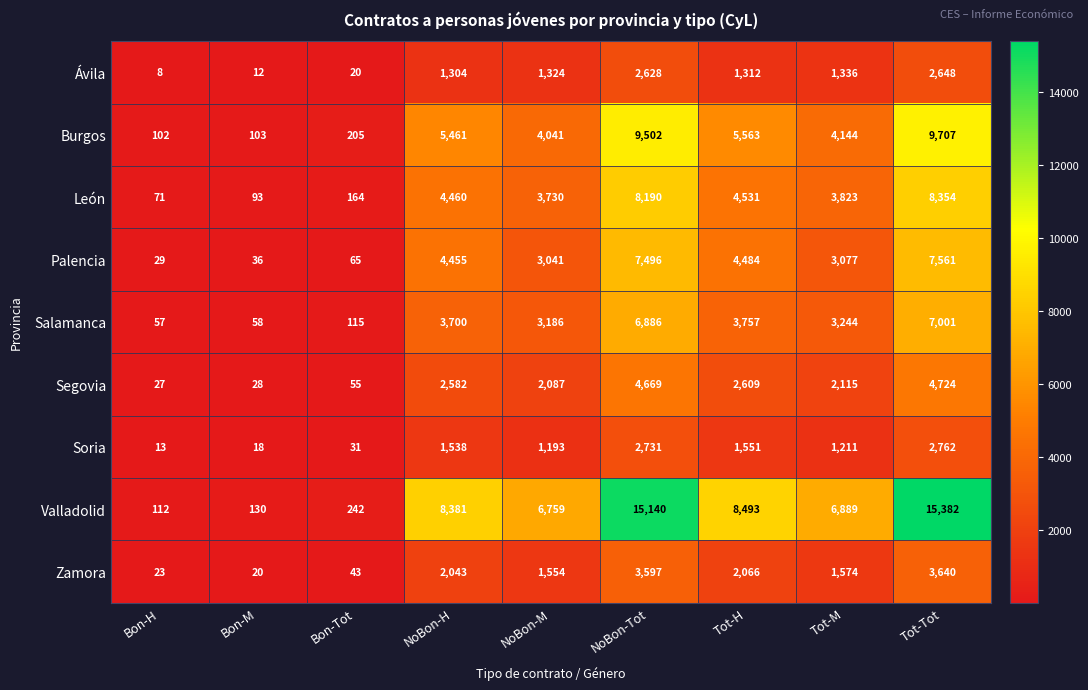

At which category is the sum across all series the highest?

Tot-Tot